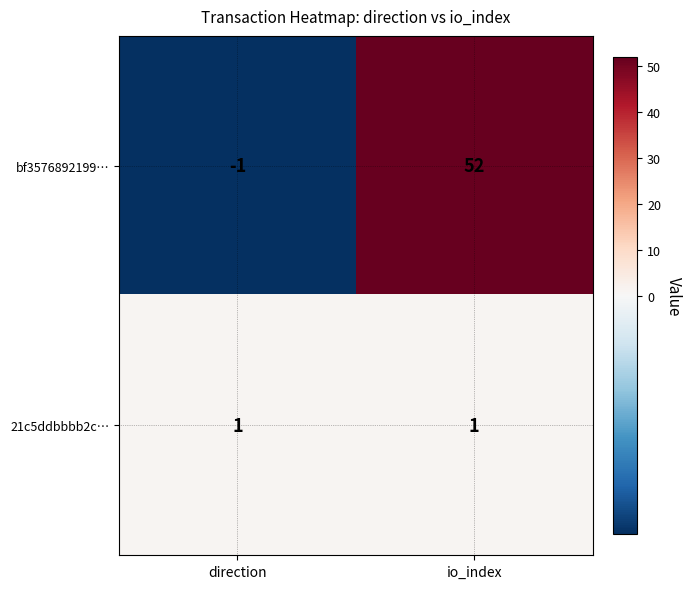

List the series in order of their peak value, lowest first.

21c5ddbbbb2c…, bf3576892199…